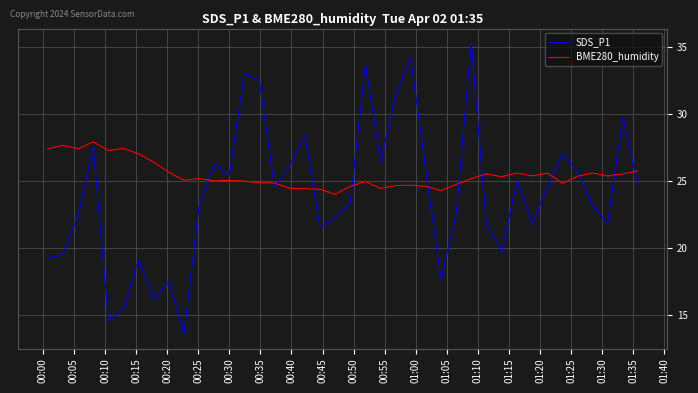

What is the difference between the maximum and minimum values in the SDS_P1 series?

21.7